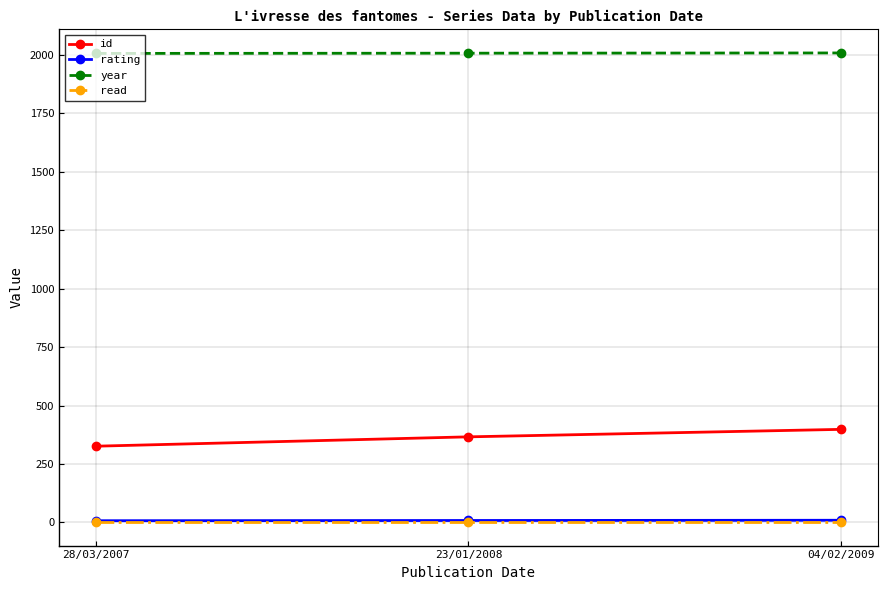

What is the total value across all series at 28/03/2007?

2341